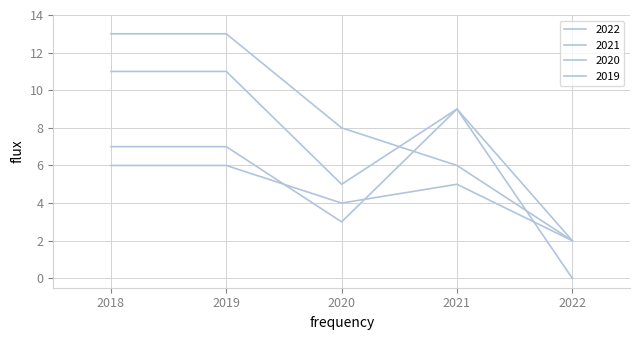

At which label does 2020 first exceed 7?

2021